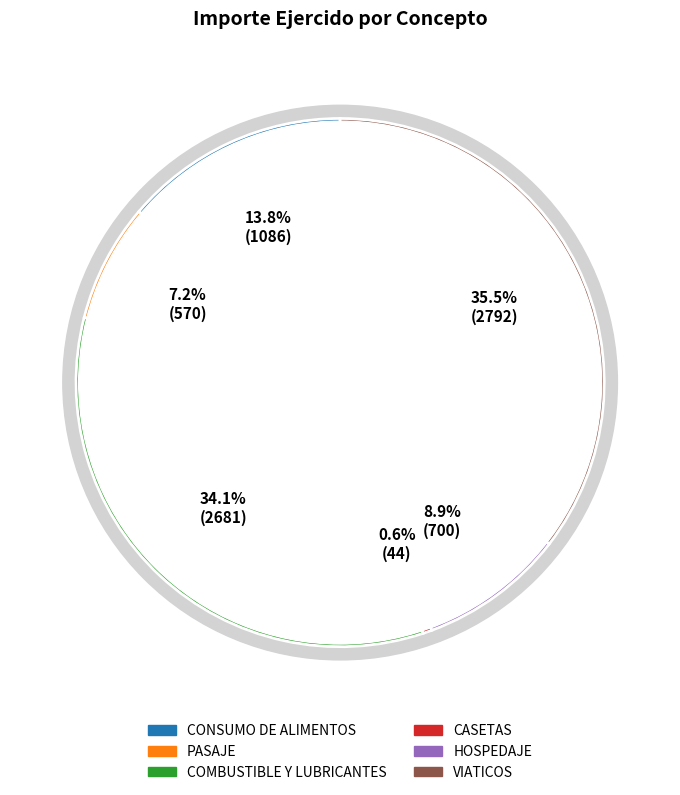

To the nearest percent, what is the combined percentage of CONSUMO DE ALIMENTOS and COMBUSTIBLE Y LUBRICANTES?

48%